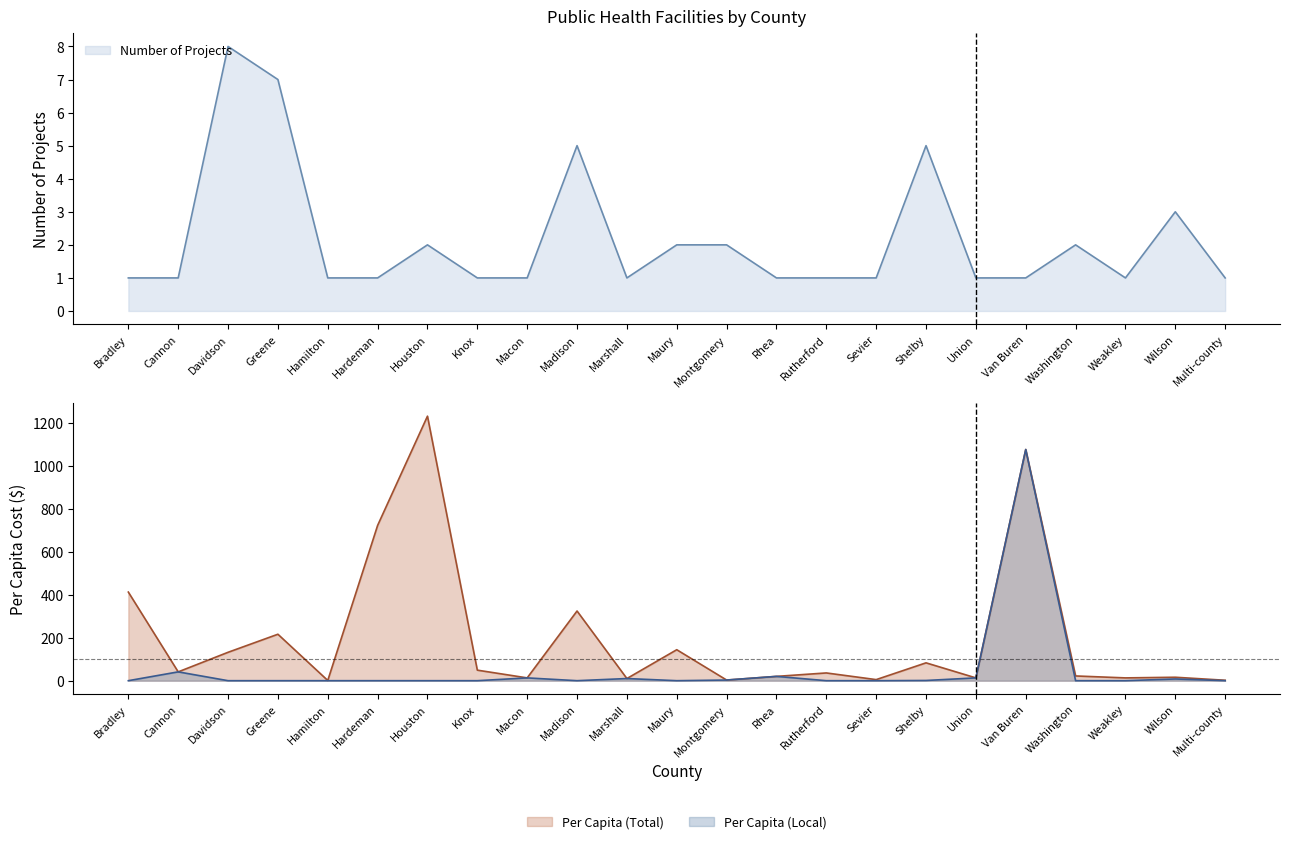

At which label does Per Capita (Total) reach its peak?

Houston